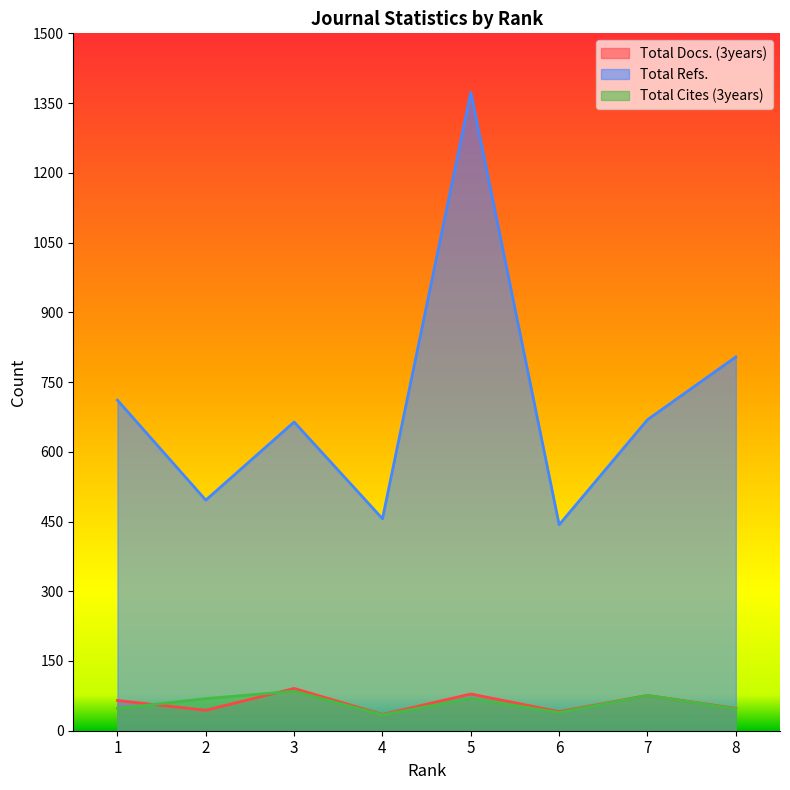

Which series changed the most between 7 and 8?

Total Refs.